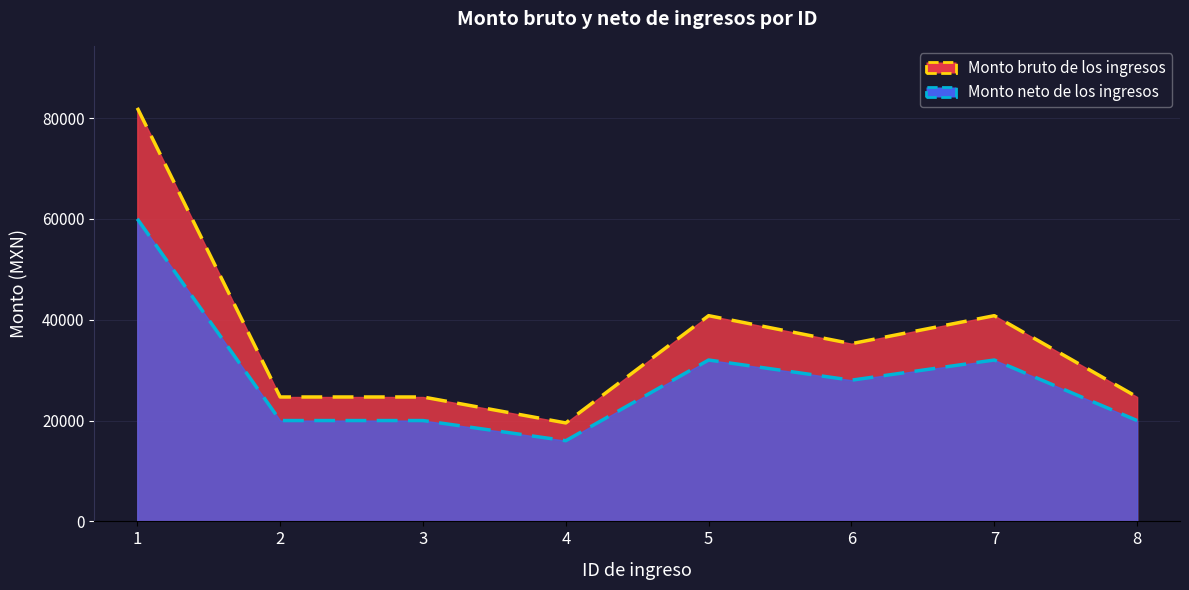

At how many categories does at least one series exceed 75675?

1